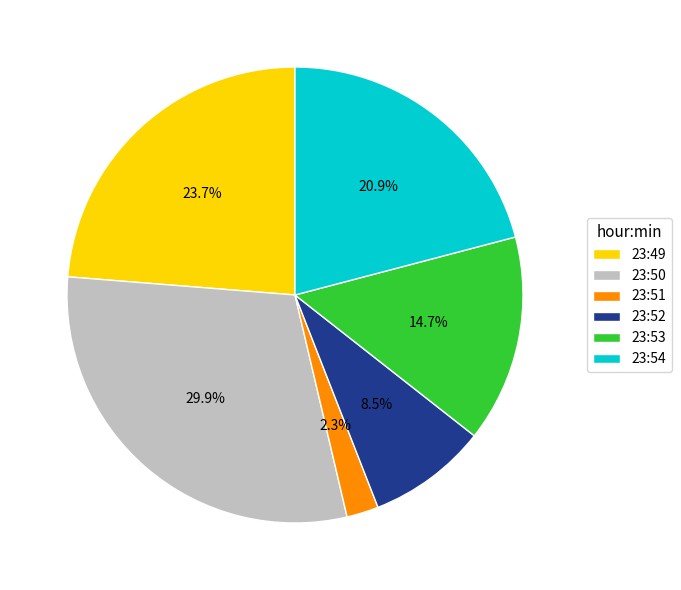

To the nearest percent, what is the combined percentage of 23:54 and 23:52?

29%